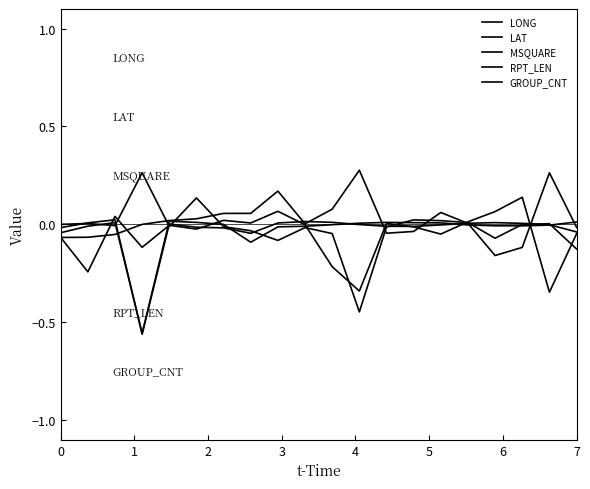

What is the average value of the LAT series?

-0.1